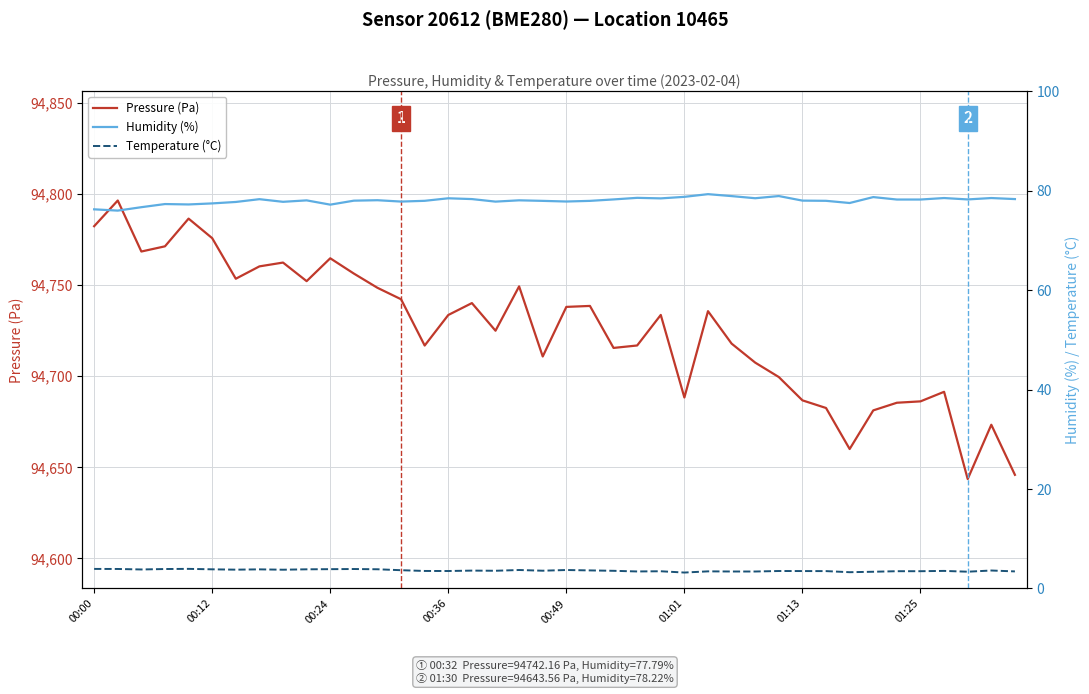

How many data points does each series have?

40